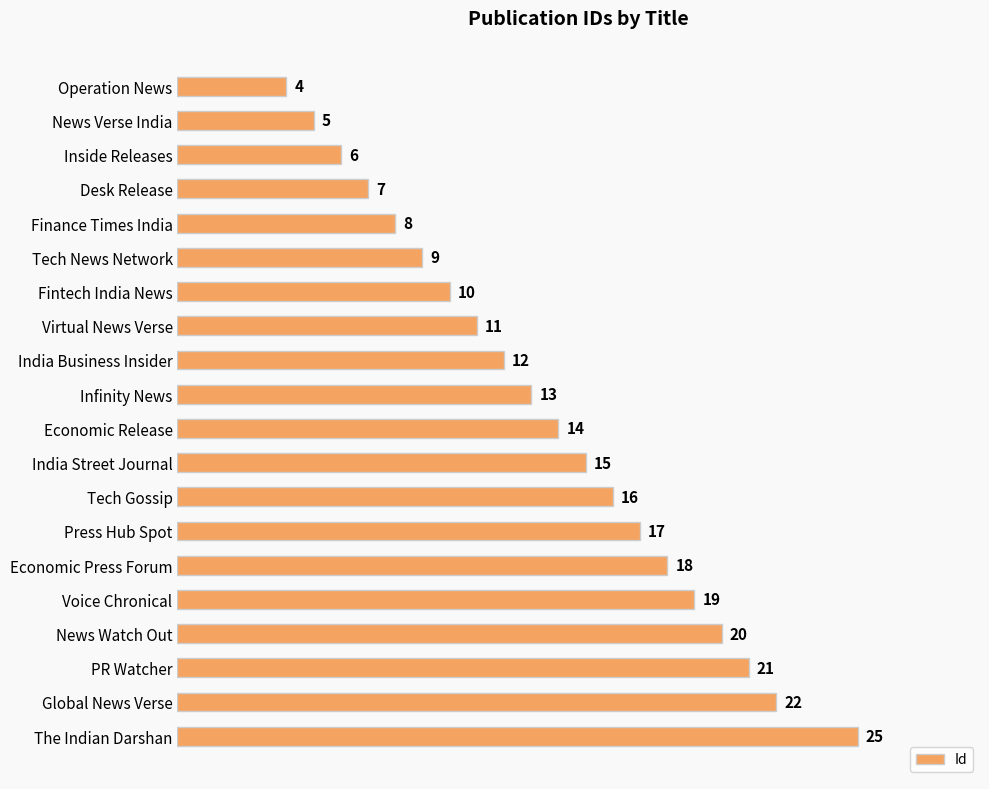

How many values are below 14?

10